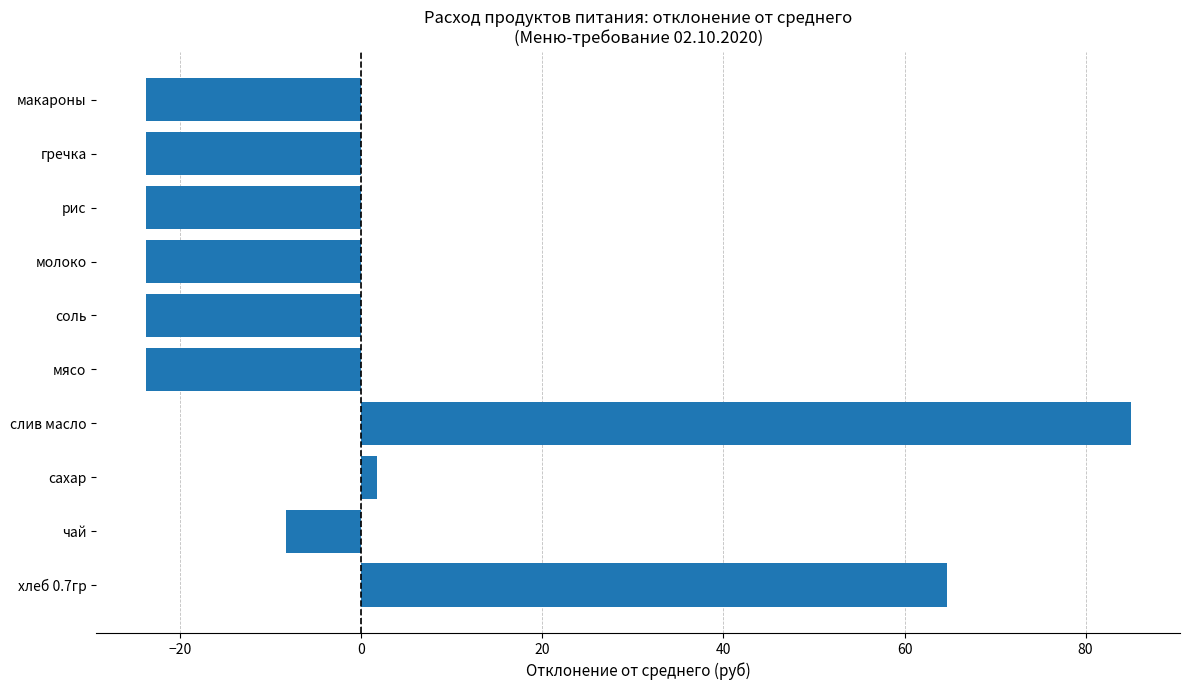

What is the difference between the maximum and minimum values?

108.8